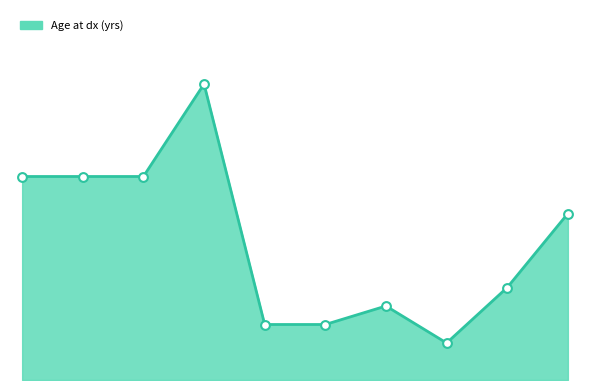

Is this an area chart (filled region under the line)?

Yes